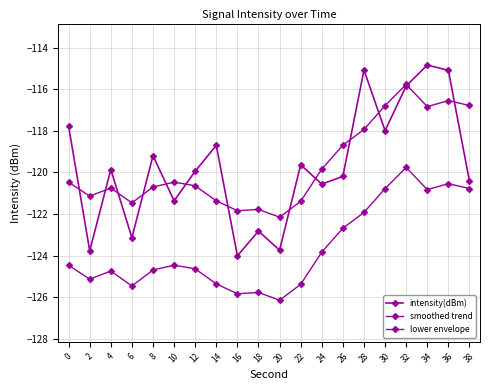

At which category does intensity(dBm) reach its first local valley?

2